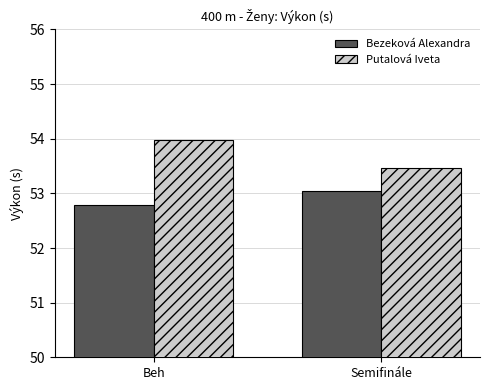

What is the difference between the maximum and minimum values in the Putalová Iveta series?

0.5